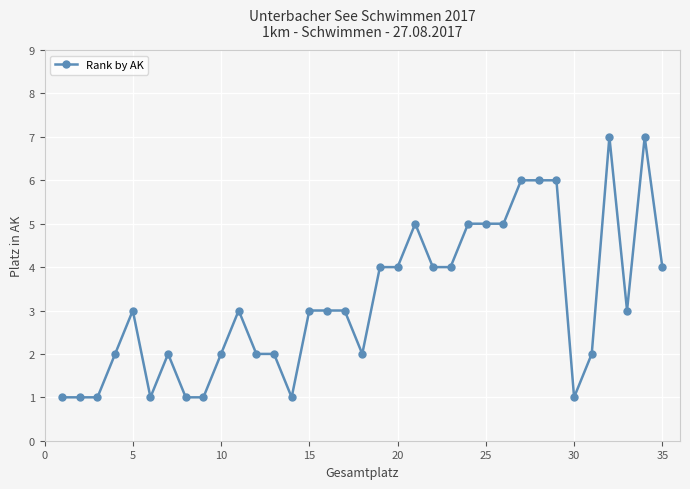

How many lines are shown in the chart?

1